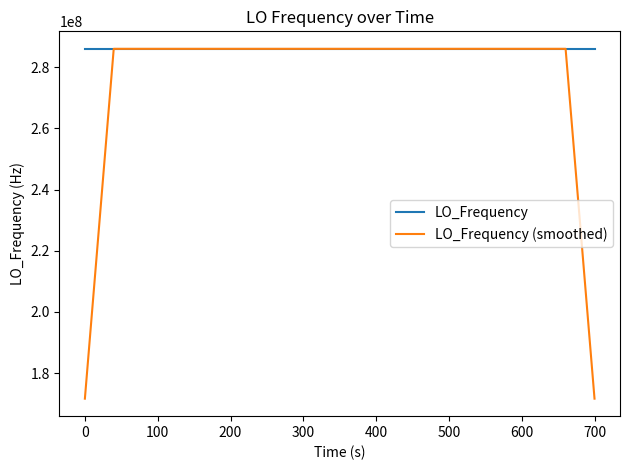

What is the average value of the LO_Frequency (smoothed) series?

277465589.4